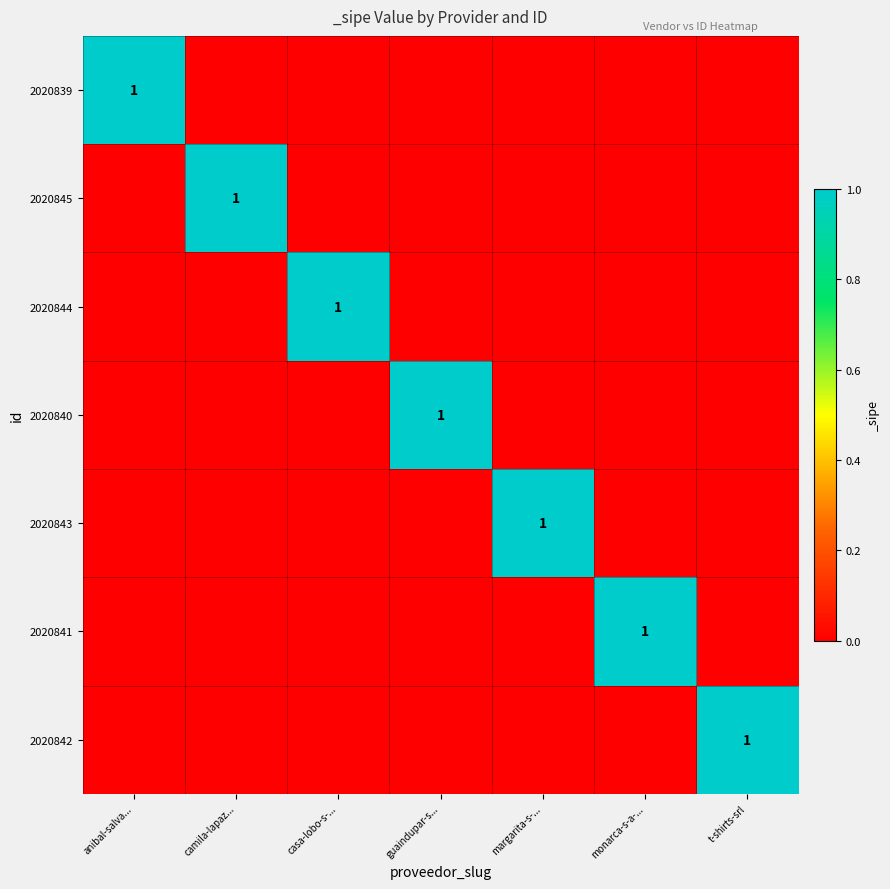

List the series in order of their peak value, lowest first.

2020839, 2020845, 2020844, 2020840, 2020843, 2020841, 2020842